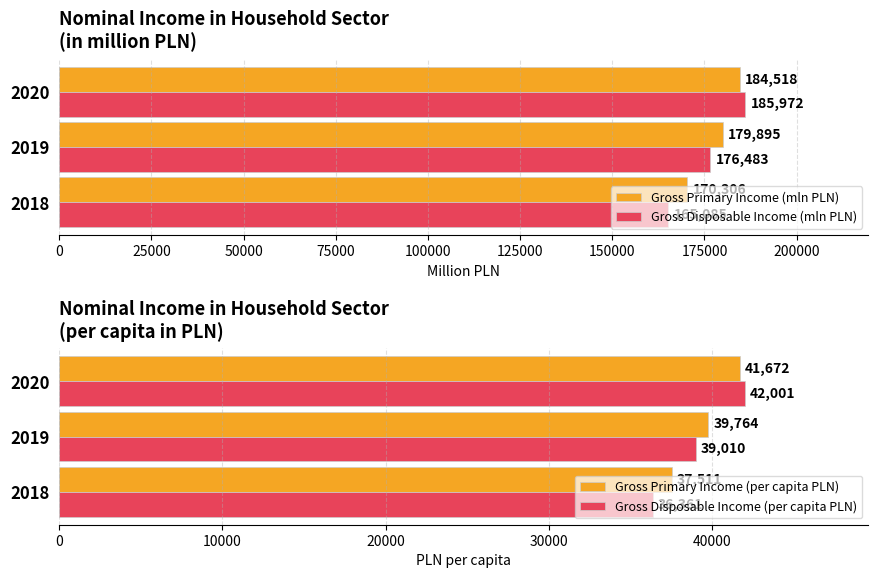

Reading left to right, transcribe all the data shown in this chart.

Gross Primary Income (mln PLN): 170306	179895	184518
Gross Disposable Income (mln PLN): 165085	176483	185972
Gross Primary Income (per capita PLN): 37511	39764	41672
Gross Disposable Income (per capita PLN): 36361	39010	42001